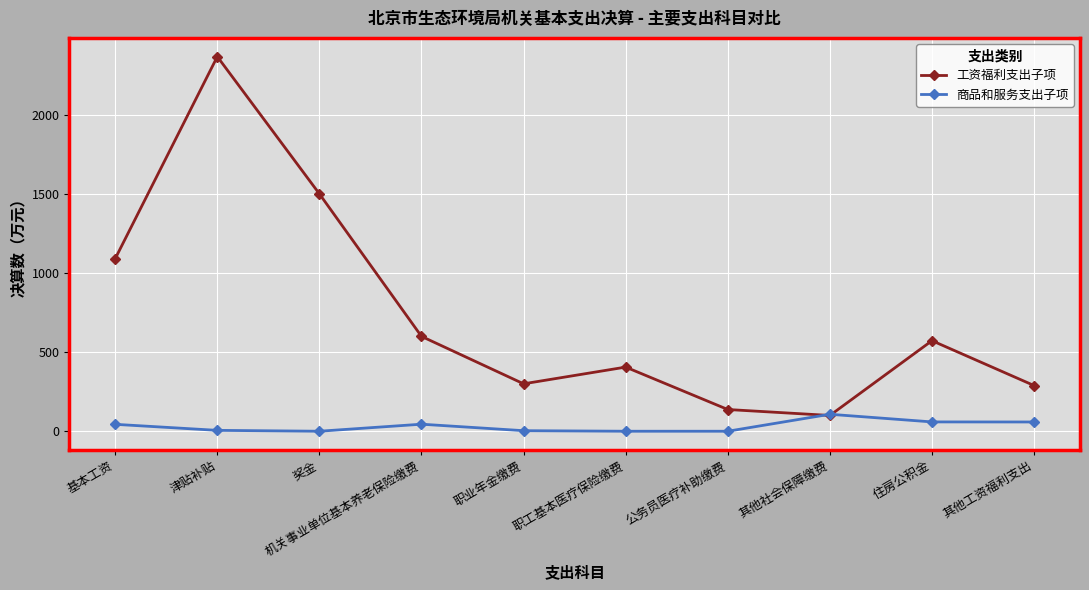

What is the total value across all series at 公务员医疗补助缴费?

137.5